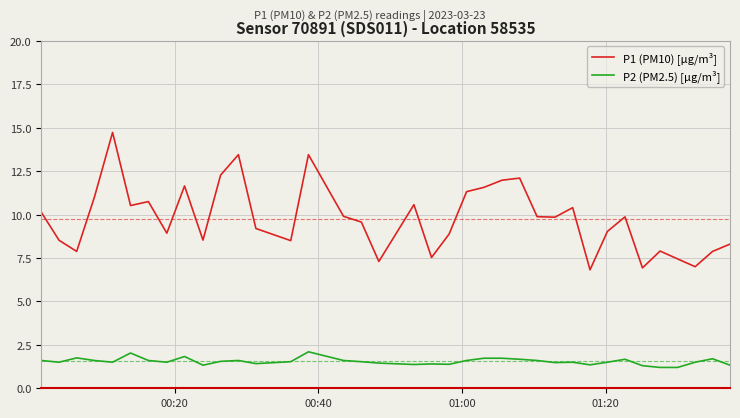

List the series in order of their overall mean, highest first.

P1 (PM10) [µg/m³], P2 (PM2.5) [µg/m³]